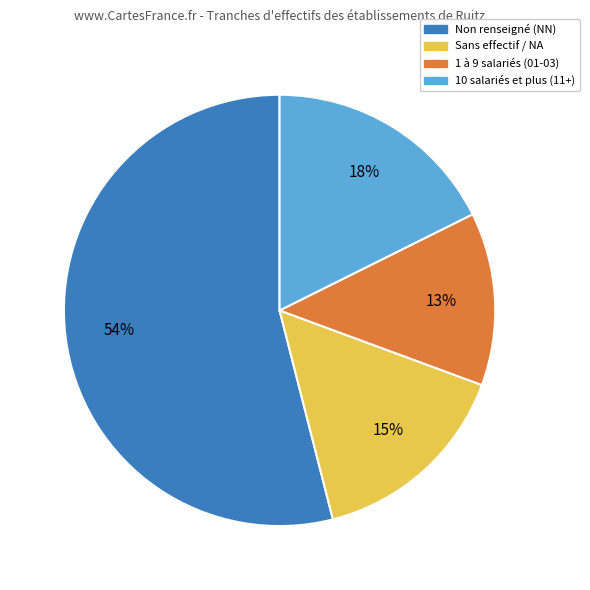

To the nearest percent, what percentage of the pie is 1 à 9 salariés (01-03)?

13%